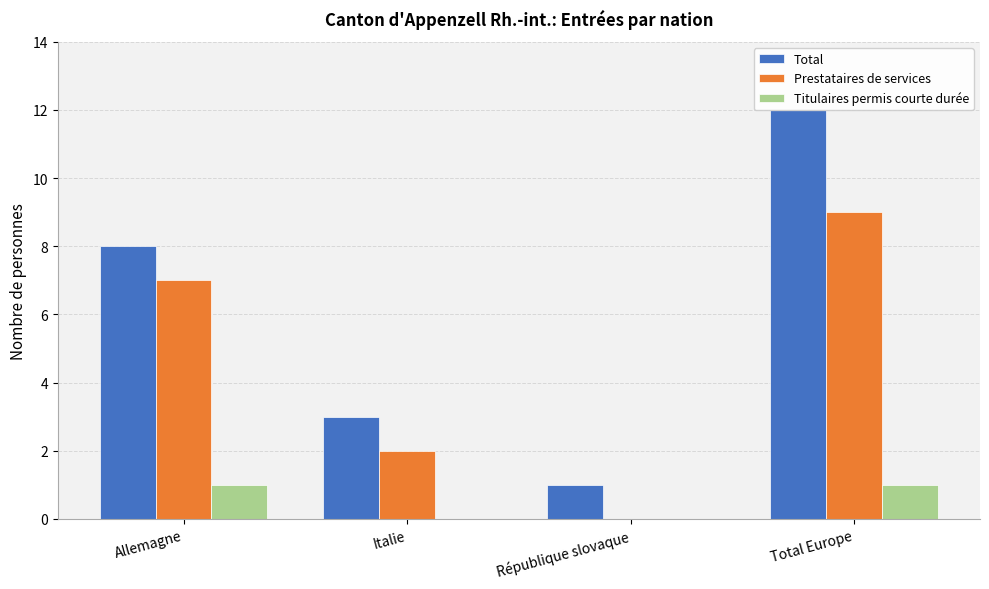

What is the sum of the Total values at Total Europe and Italie?

15